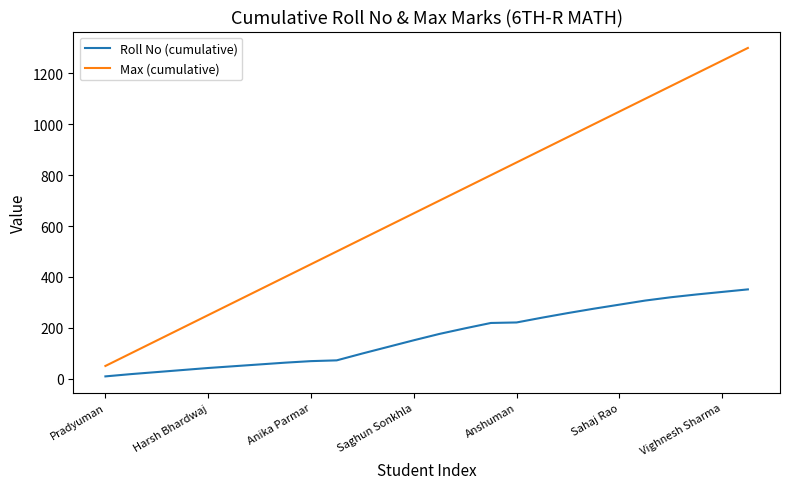

Which series has the largest range (max minus min)?

Max (cumulative)